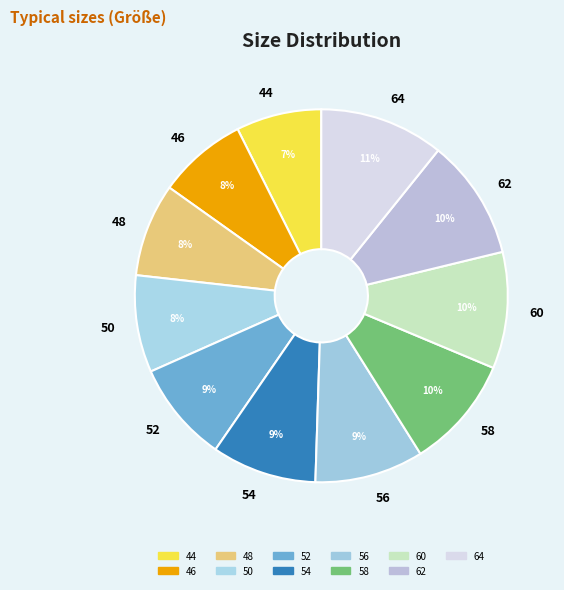

Approximately how many times larger is the value at 60 compared to 58?

1.0